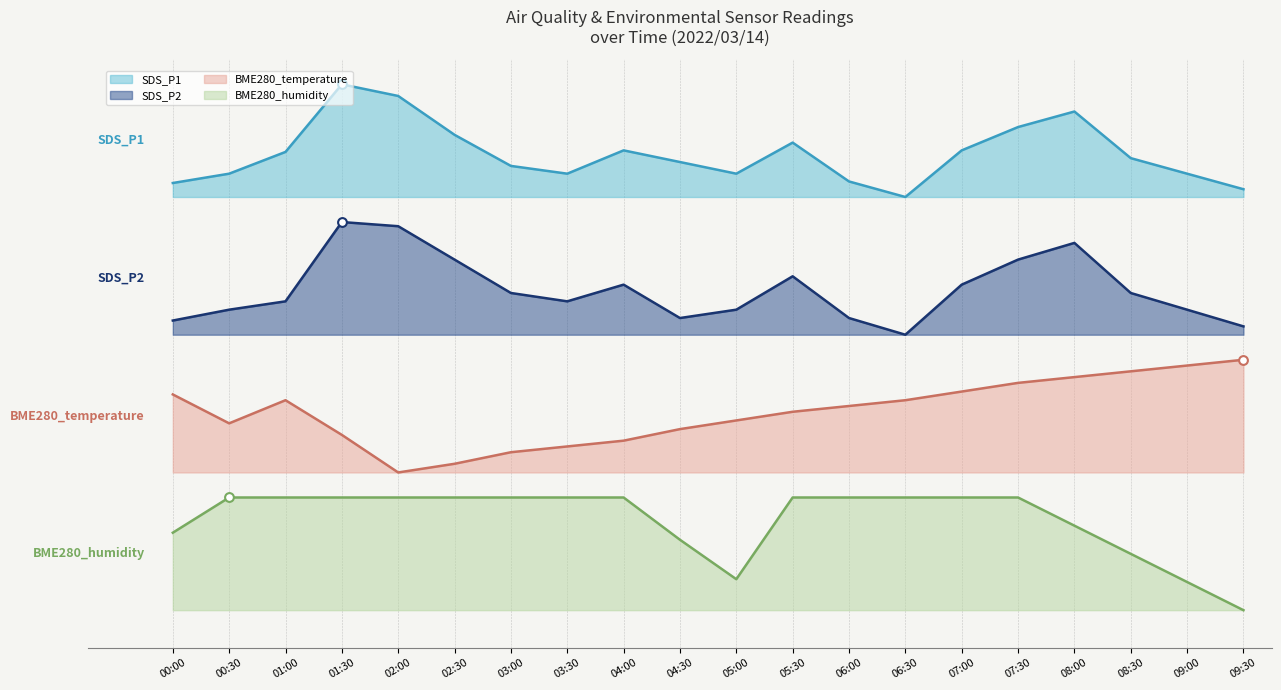

At how many categories does at least one series exceed 1?

20